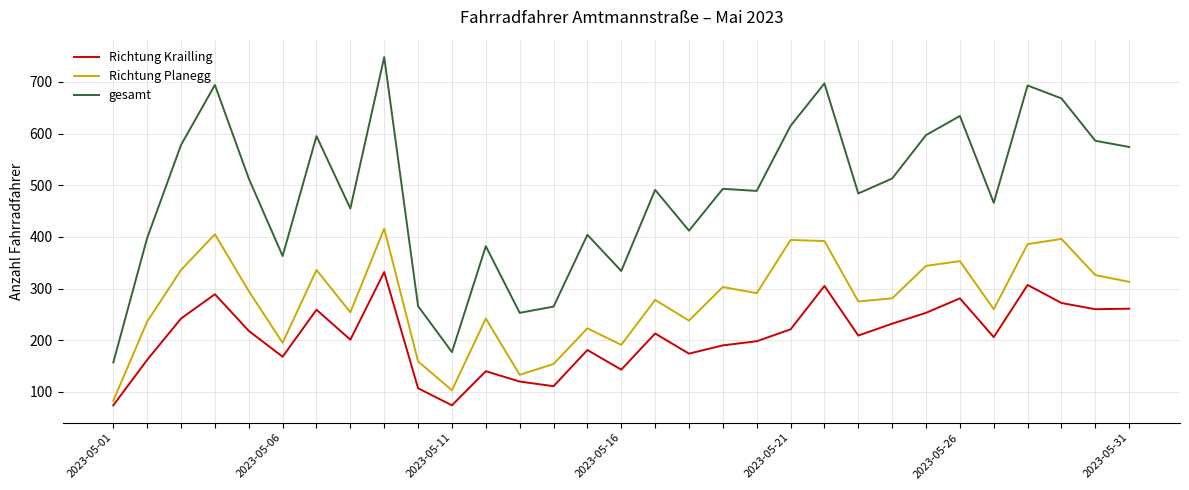

In Richtung Planegg, how many points are lower than both neighbors (excluding endpoints)?

9